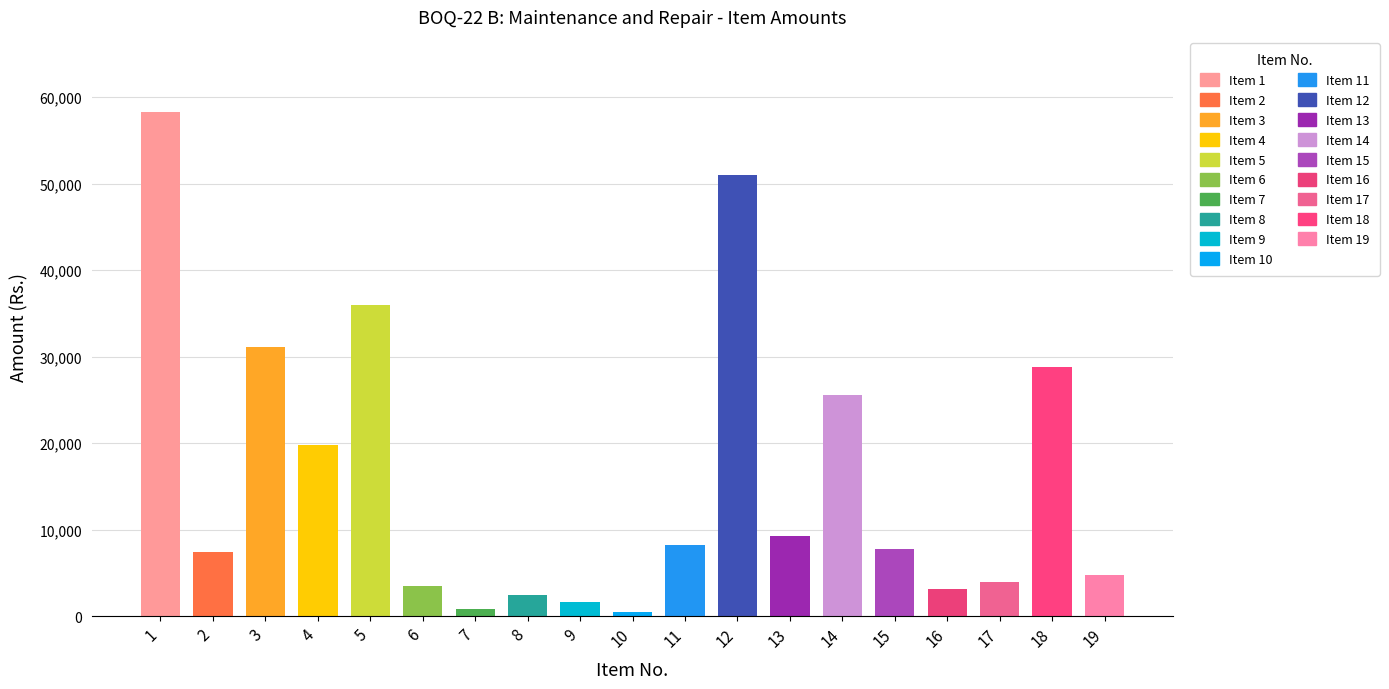

True or false: the data shows 4875 at 4.

False